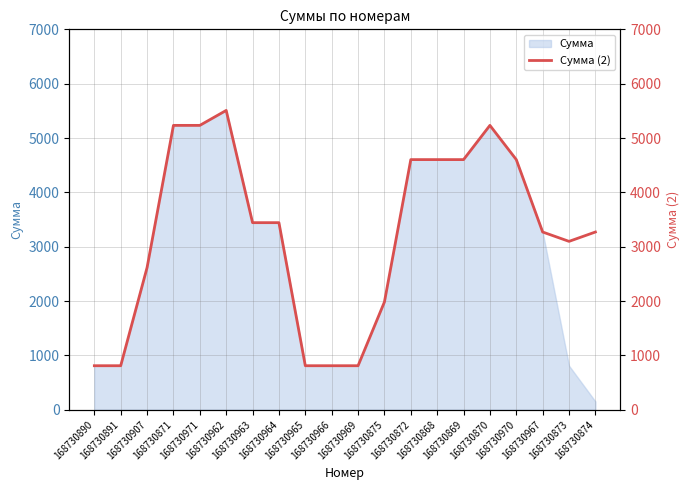

What is the lowest value of the Сумма series?

152.5